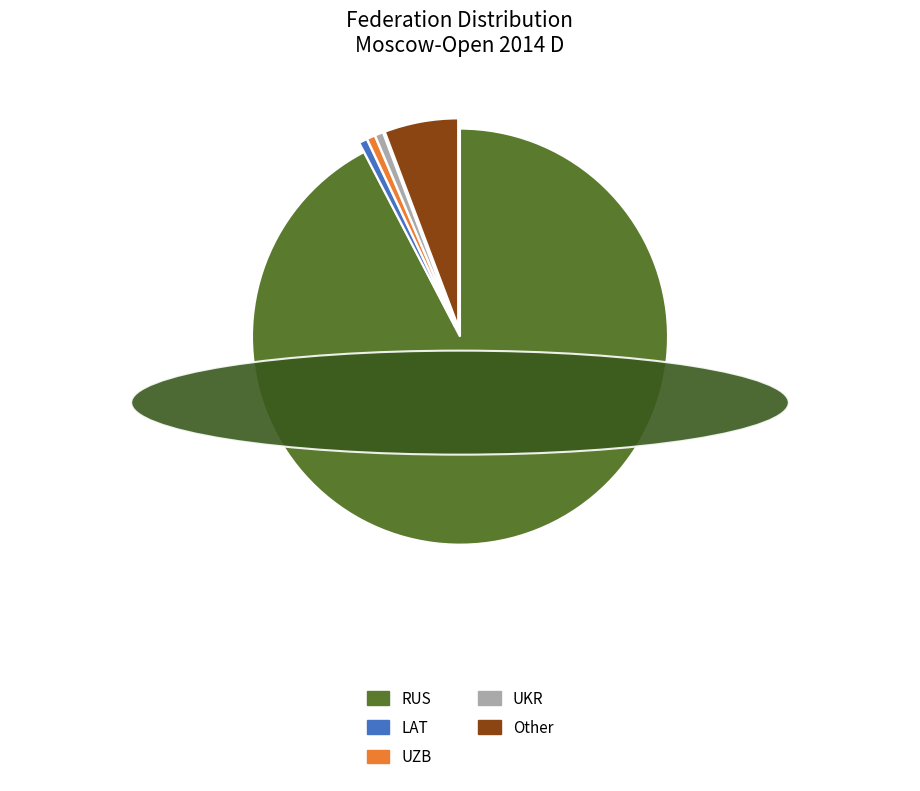

Is the sum of LAT and UKR greater than half?

No